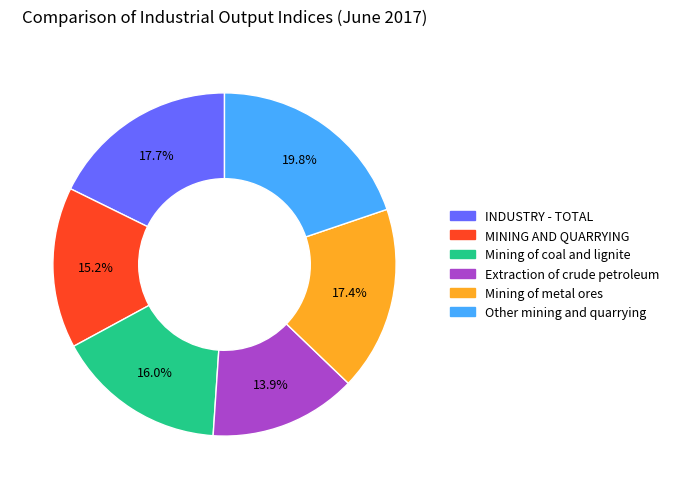

Is there any slice that represents more than half of the pie?

No